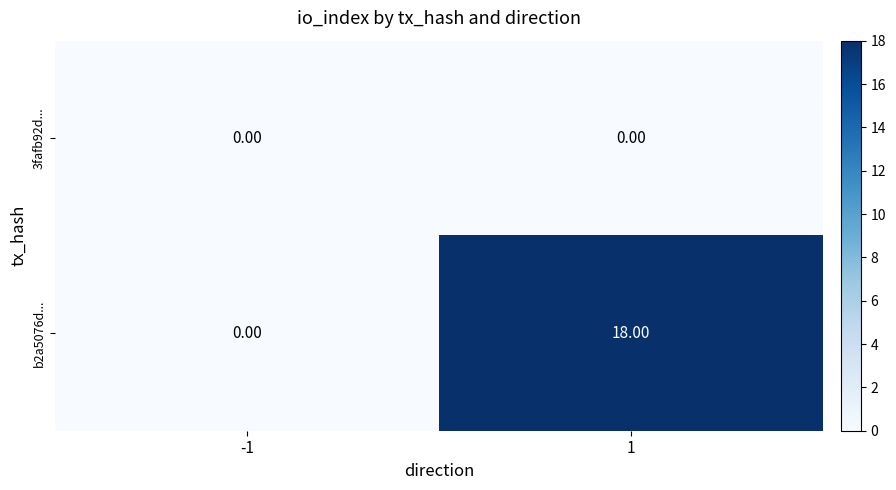

Which label corresponds to the largest value in the chart?

1